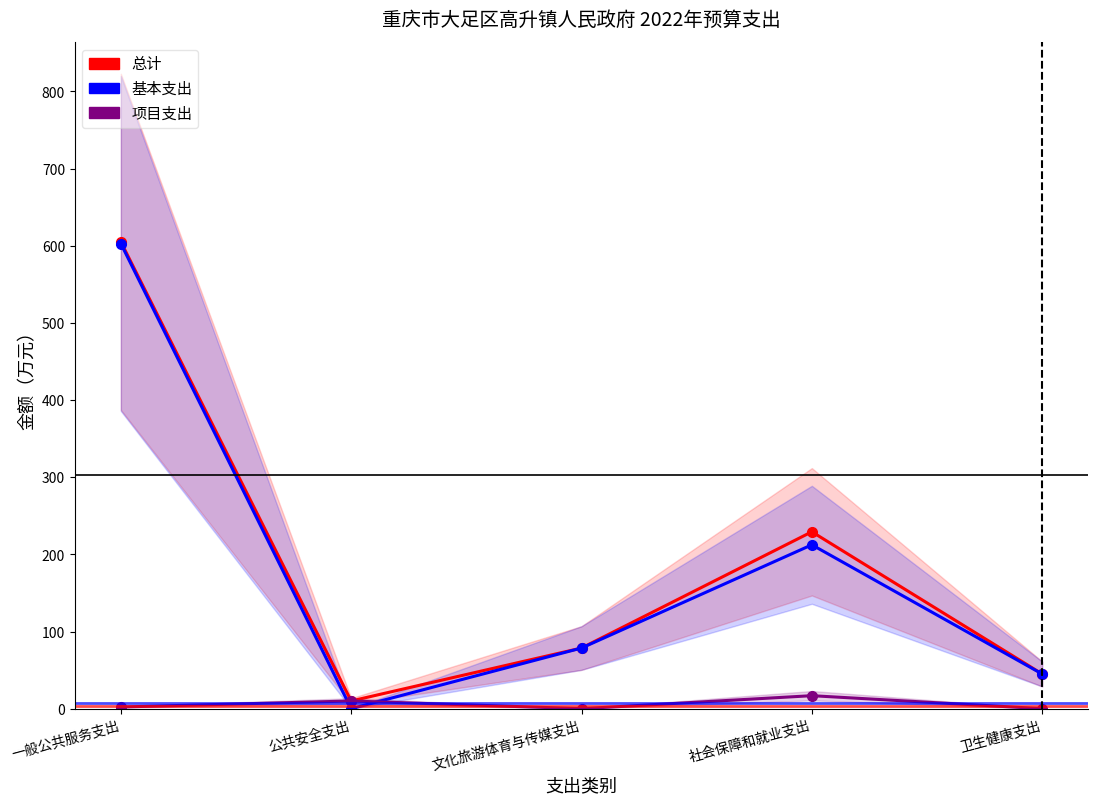

What is the label of the 3rd point from the left?

文化旅游体育与传媒支出